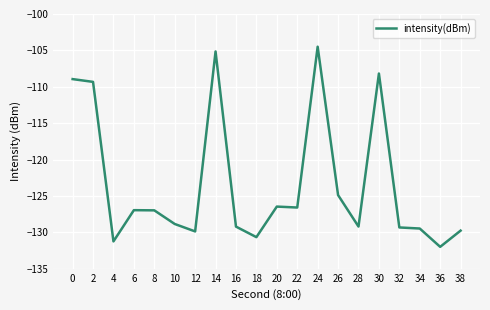

What is the minimum value shown in the chart?

-132.0